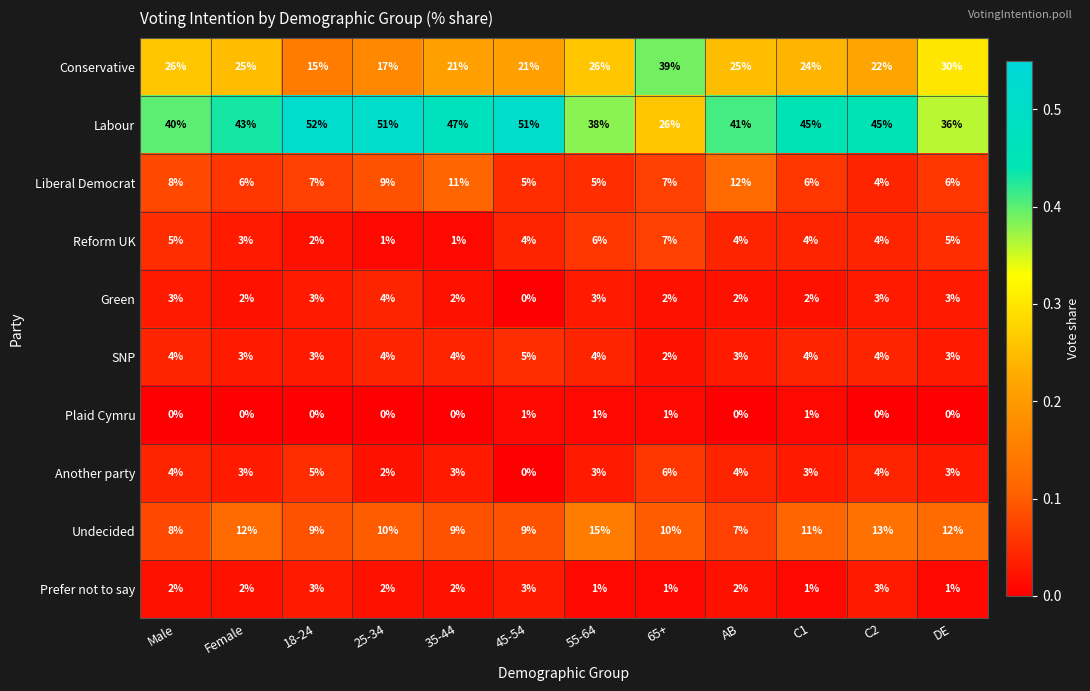

At which label does Reform UK first exceed 4?

Male